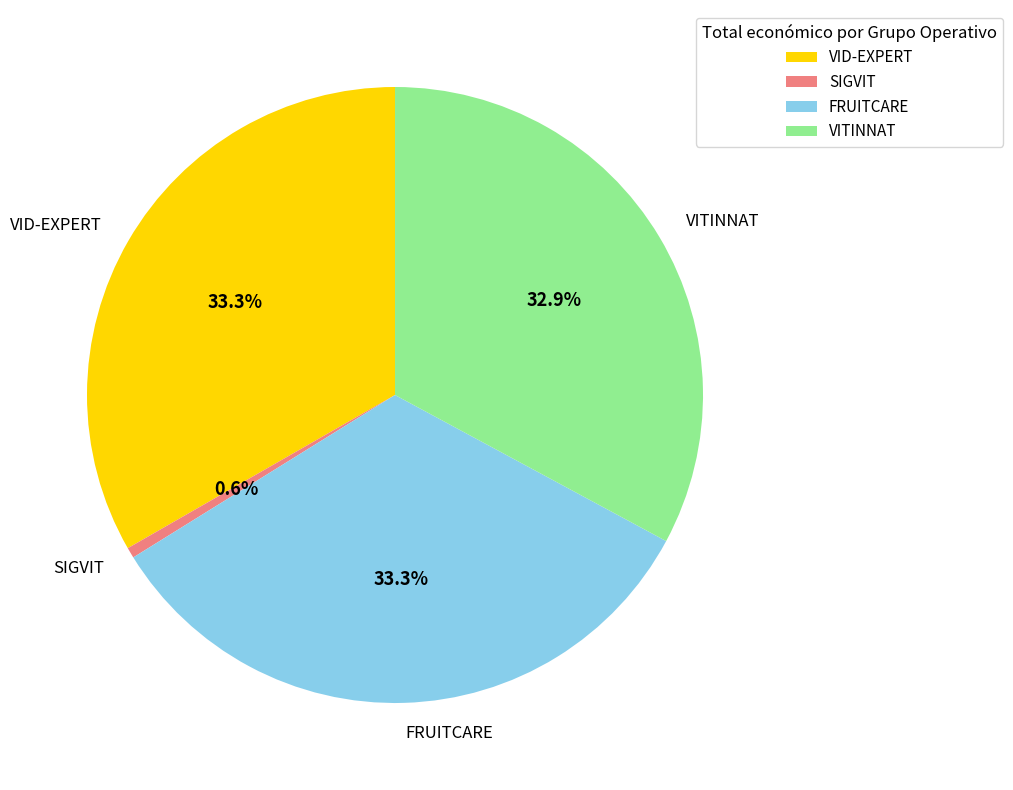

Count the number of slices in the pie.

4